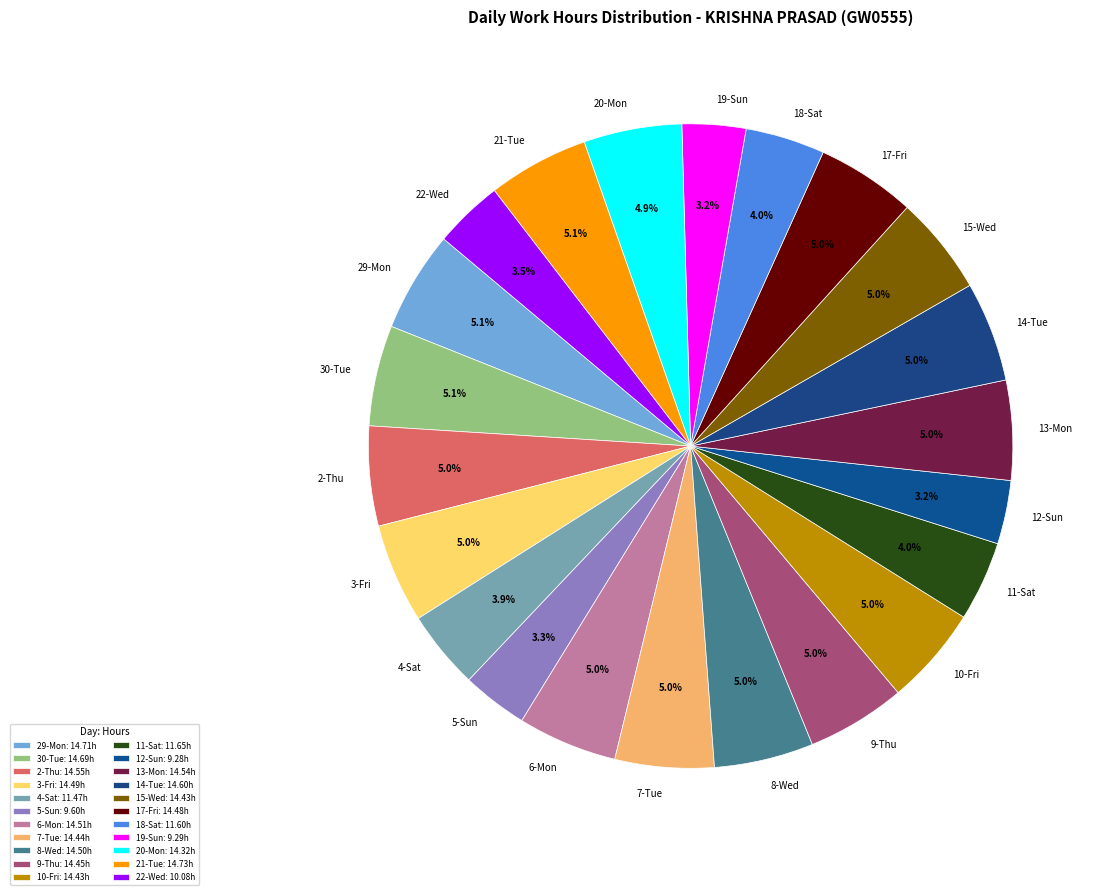

To the nearest percent, what is the combined percentage of 29-Mon and 22-Wed?

9%